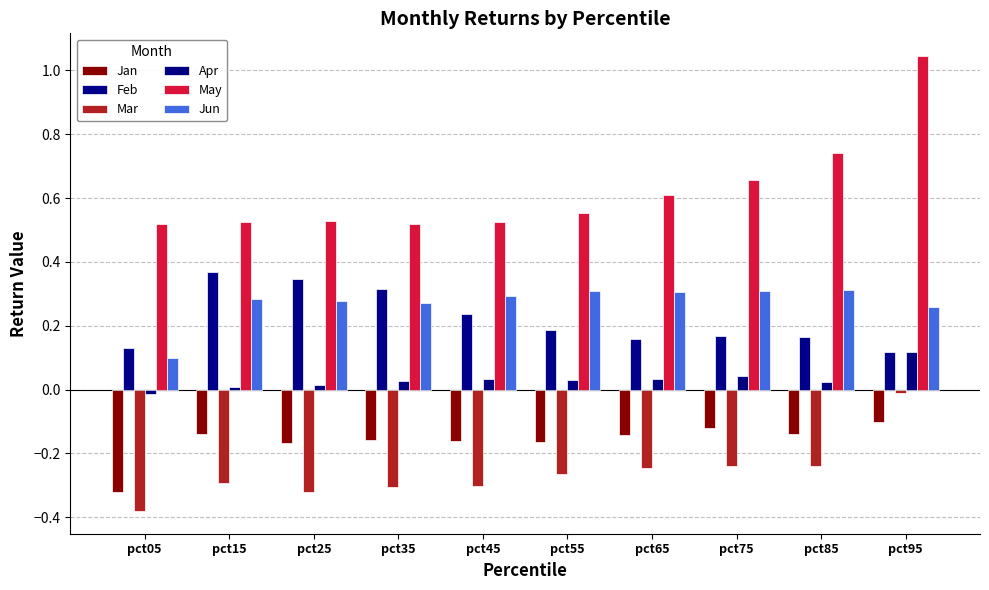

What is the average value of the Jun series?

0.3